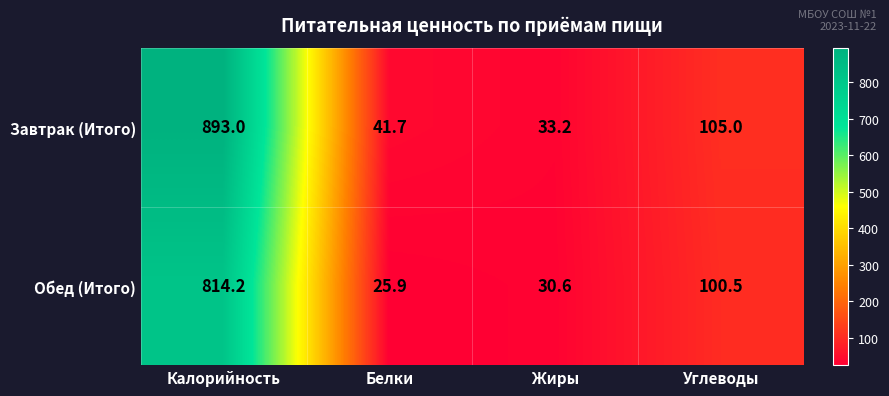

Which series changed the most between Жиры and Углеводы?

Завтрак (Итого)